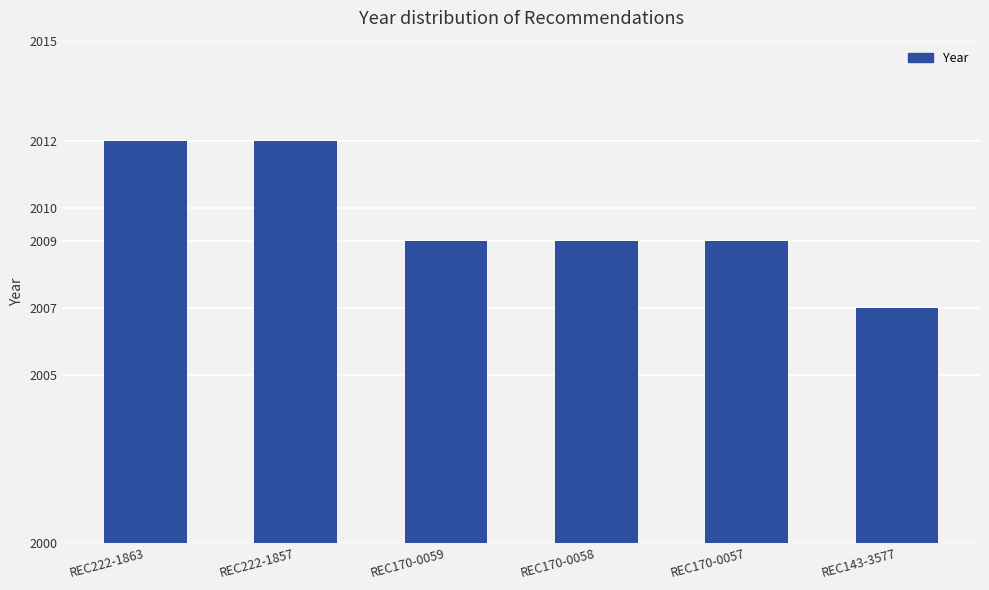

The value at REC143-3577 is 2007. True or false?

True